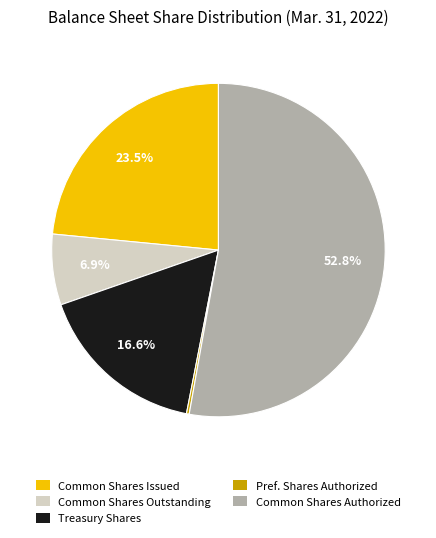

What portion of the pie excludes Common Shares Outstanding?

93.1%